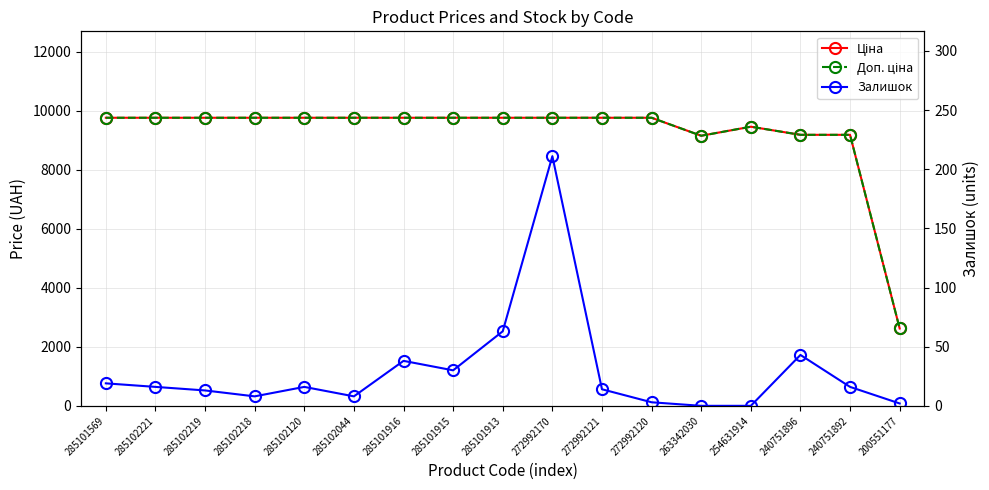

What is the average value of the Доп. ціна series?

9222.4